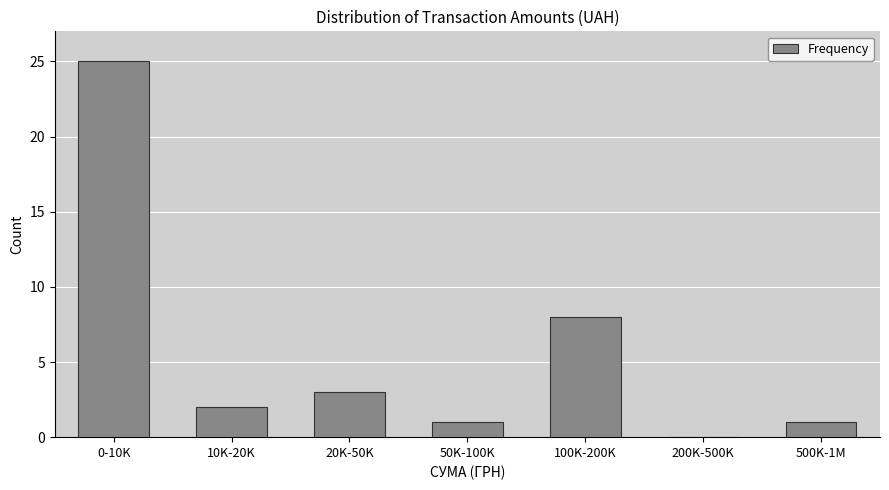

Reading left to right, what are all the values shown in this chart?

0-10K=25	10K-20K=2	20K-50K=3	50K-100K=1	100K-200K=8	200K-500K=0	500K-1M=1